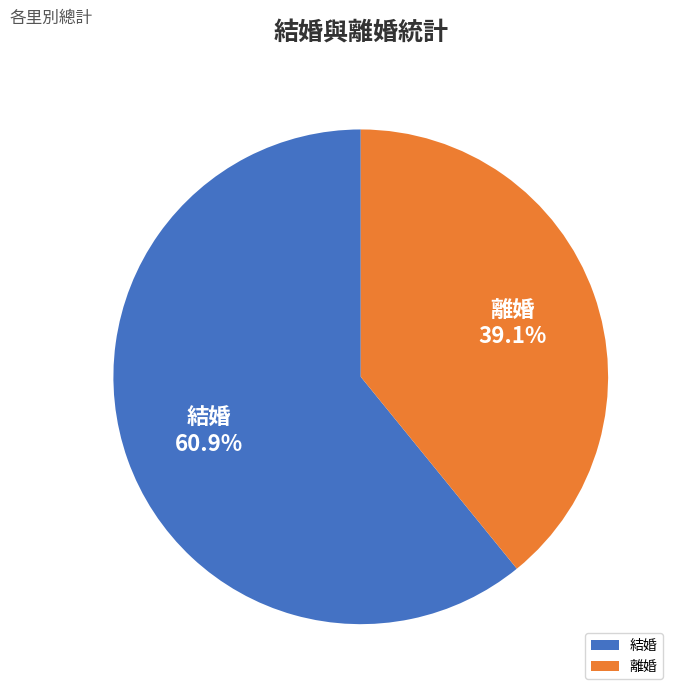

Is there any slice that represents more than half of the pie?

Yes